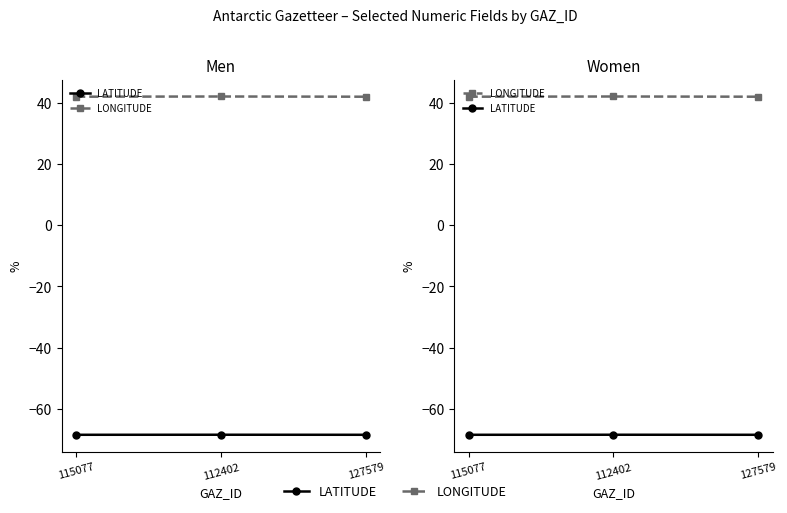

Reading right to left, extract all data points from this chart.

LATITUDE: 127579=-68.4	112402=-68.4	115077=-68.4
LONGITUDE: 127579=41.9	112402=42.0	115077=41.9